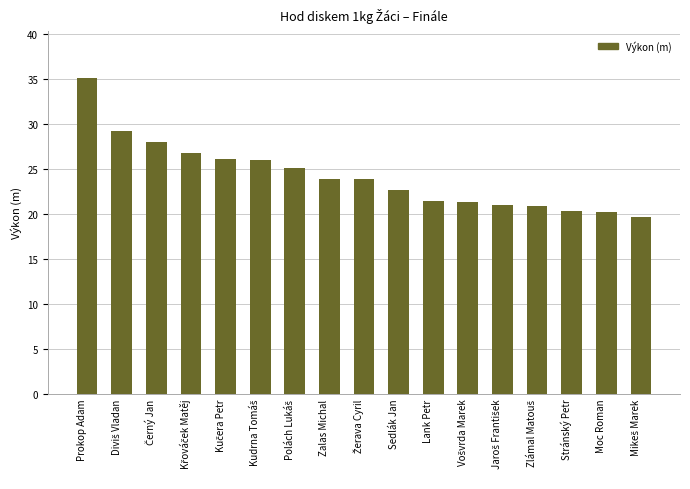

What is the difference between the second highest and second lowest values?

9.0